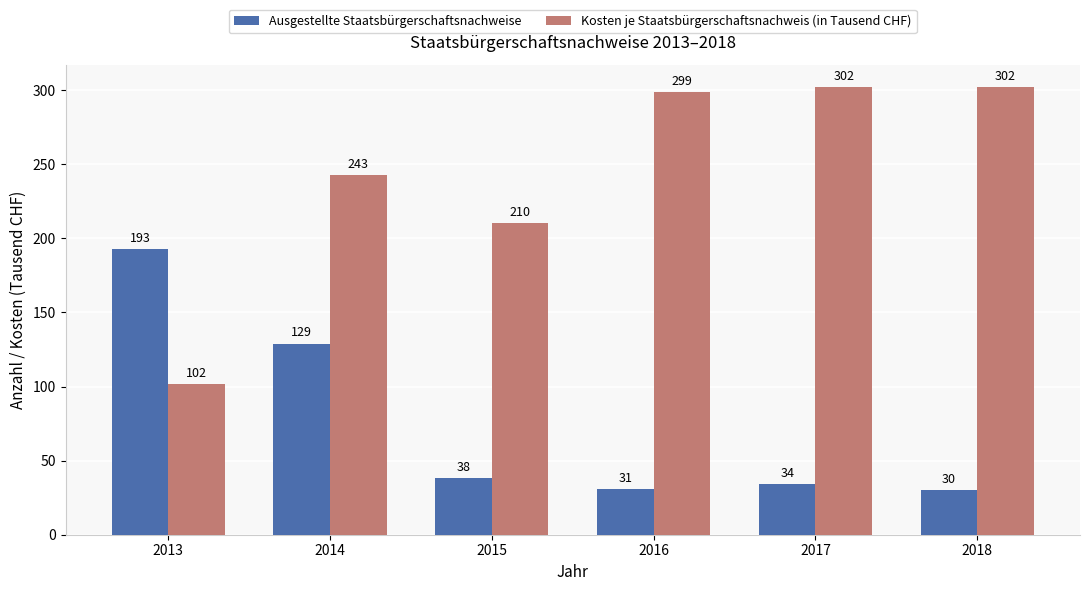

How many data points in Kosten je Staatsbürgerschaftsnachweis (in Tausend CHF) are above 298?

3